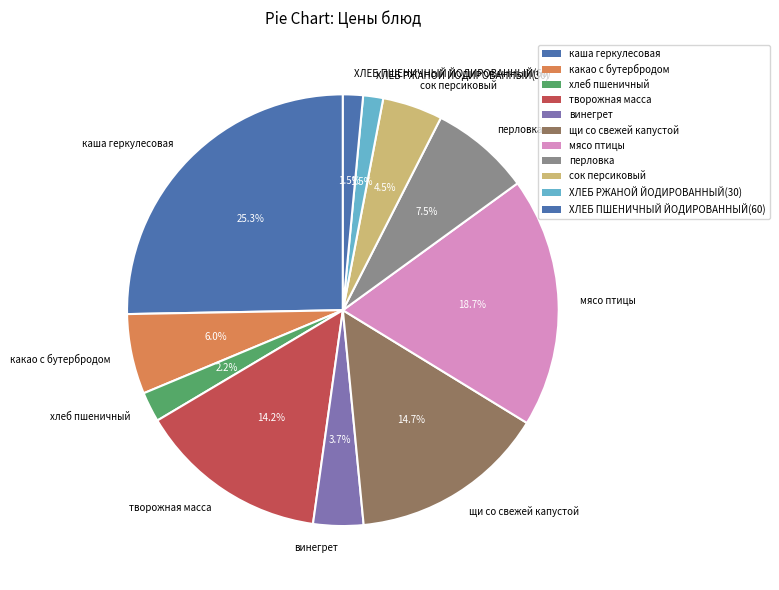

To the nearest percent, what portion does щи со свежей капустой represent?

15%